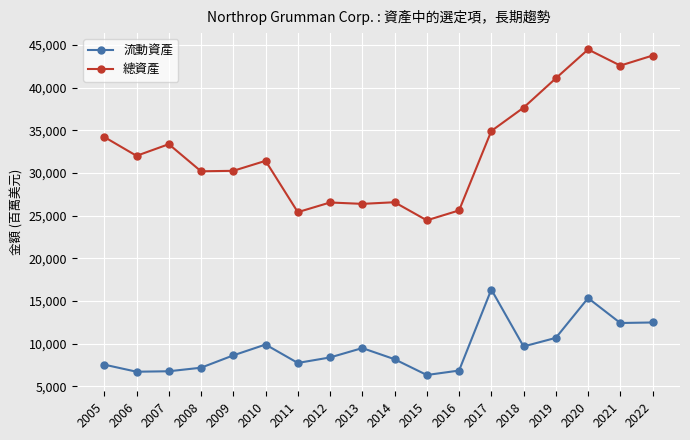

What is the difference between the second highest and second lowest values in the 流動資產 series?

8625